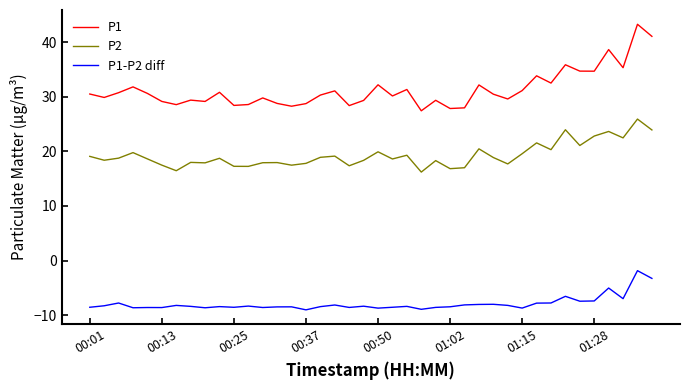

Which series has the largest total across all categories?

P1